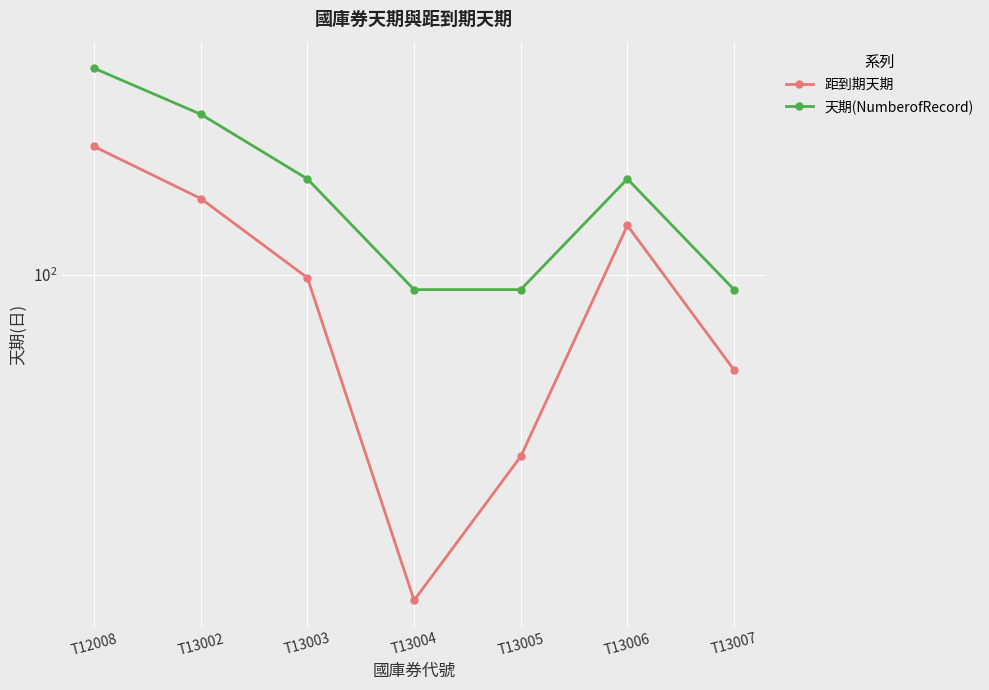

True or false: 天期(NumberofRecord) and 距到期天期 intersect in this chart.

False